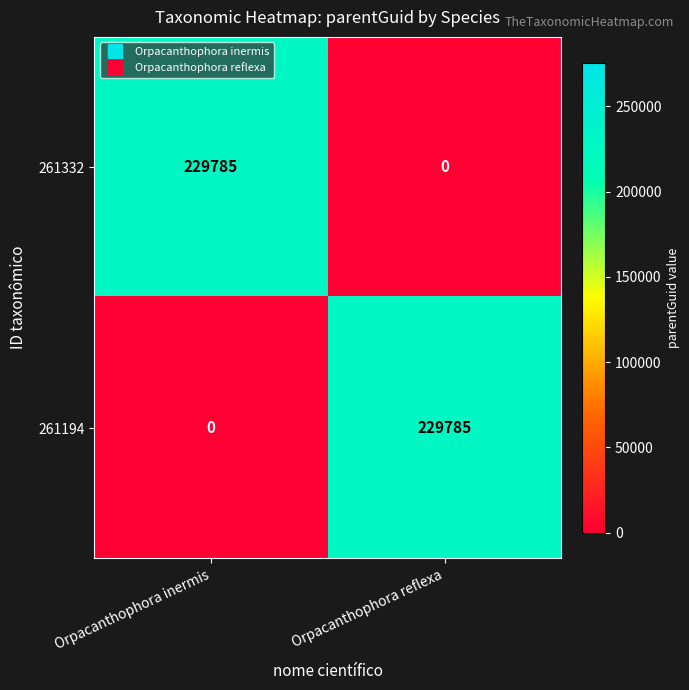

Reading left to right, extract all data points from this chart.

261332: 229785	0
261194: 0	229785